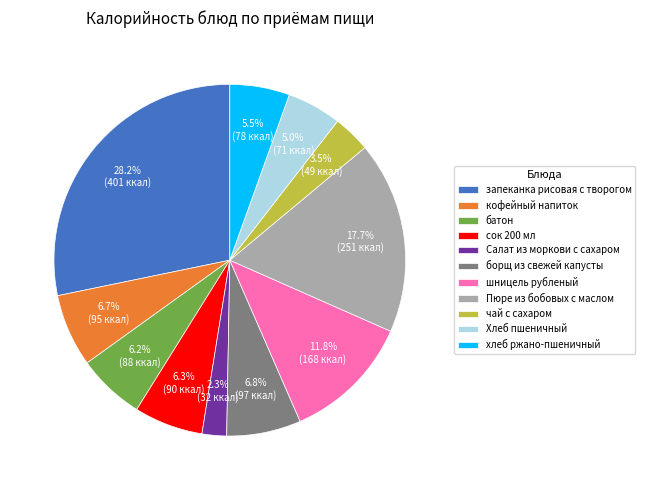

To the nearest percent, what is the difference between the largest and smallest slice percentages?

26%